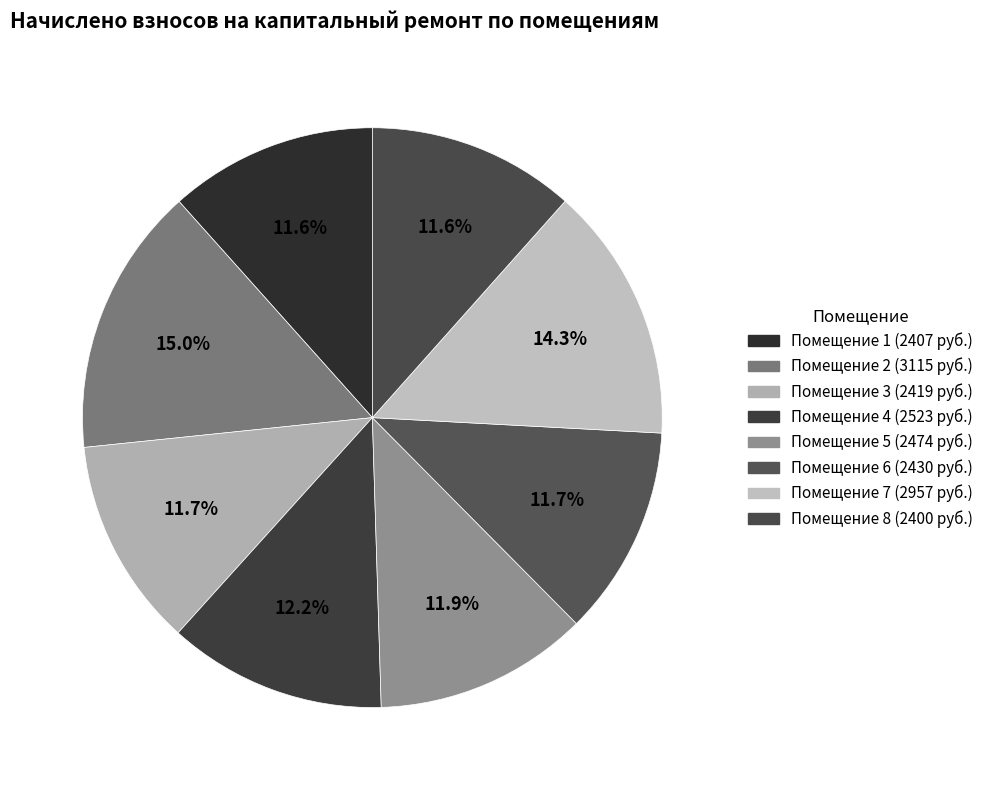

Rank the categories by value from highest to lowest.

2, 7, 4, 5, 6, 3, 1, 8